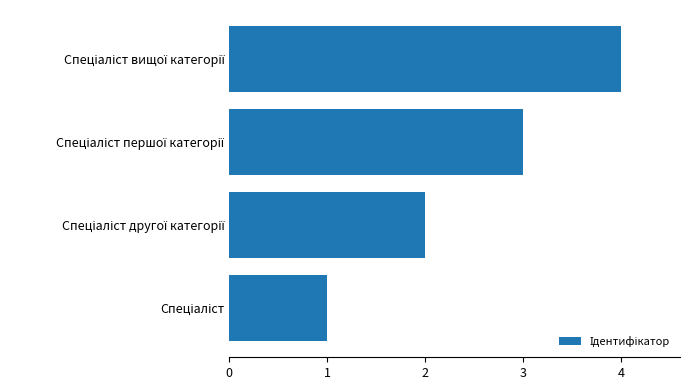

What is the difference between the maximum and minimum values?

3